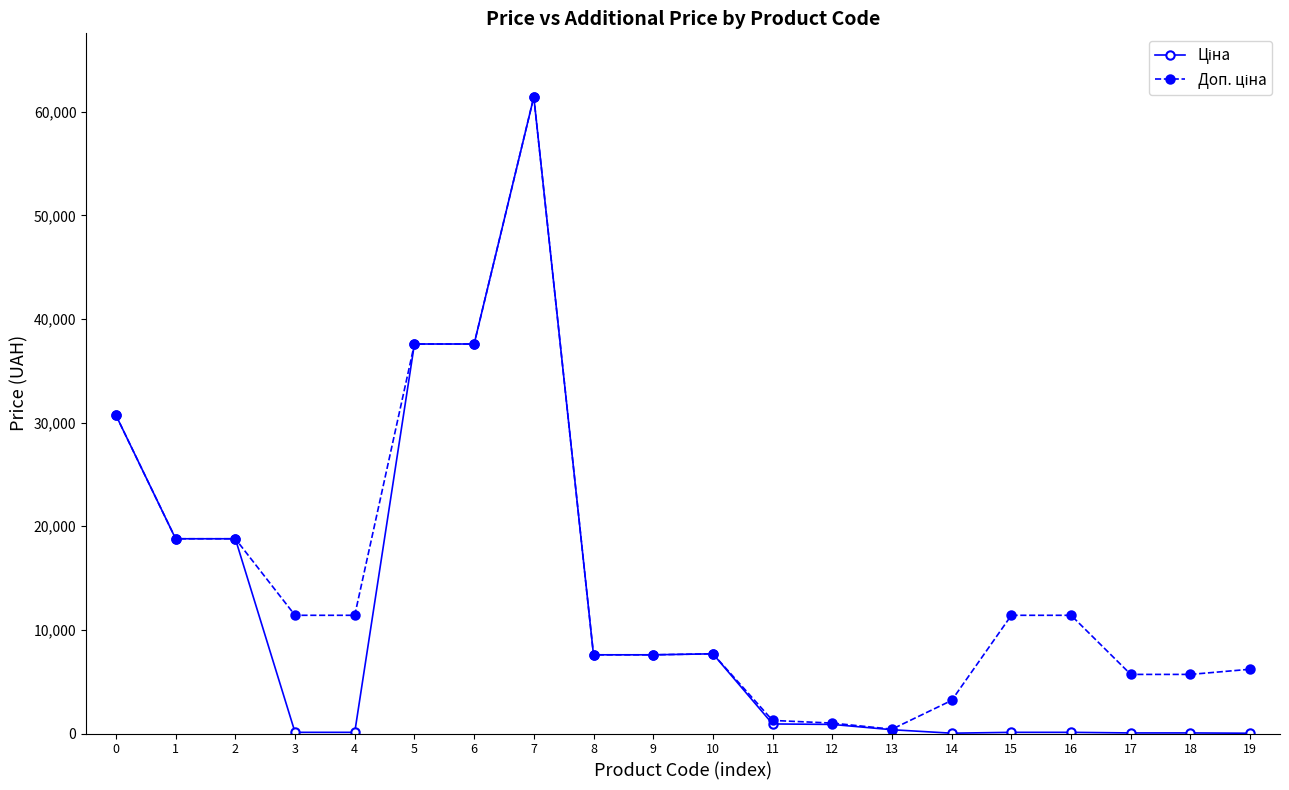

At which category is the sum across all series the highest?

7